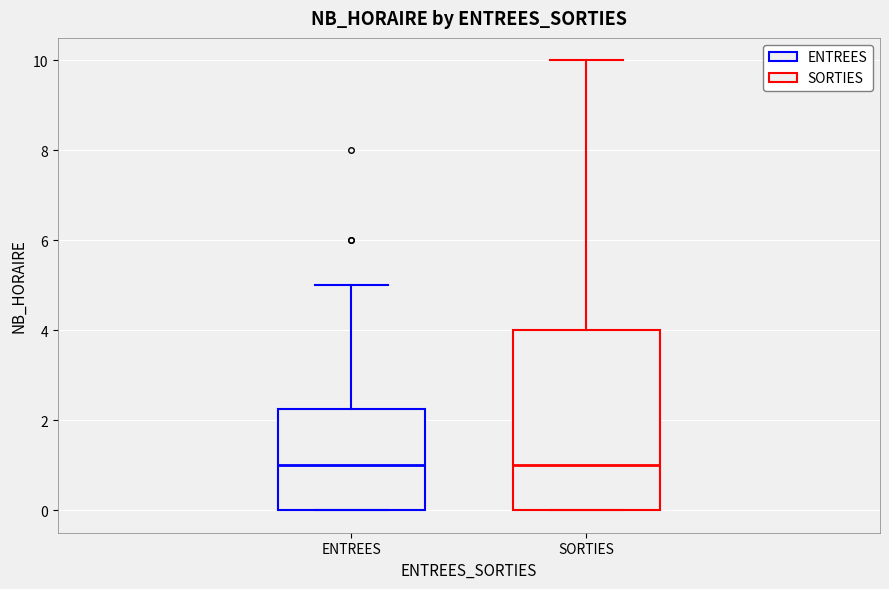

Reading left to right, transcribe this box plot: for each box, give where its median line is, the range the box spans, and where its two whiskers end, as read against the y-axis. The values are not printed on the chart, so give them approximately, as read against the axis.

ENTREES: median 1.0, box 0.0 to 2.2, whiskers 0.0 to 5.0
SORTIES: median 1.0, box 0.0 to 4.0, whiskers 0.0 to 10.0